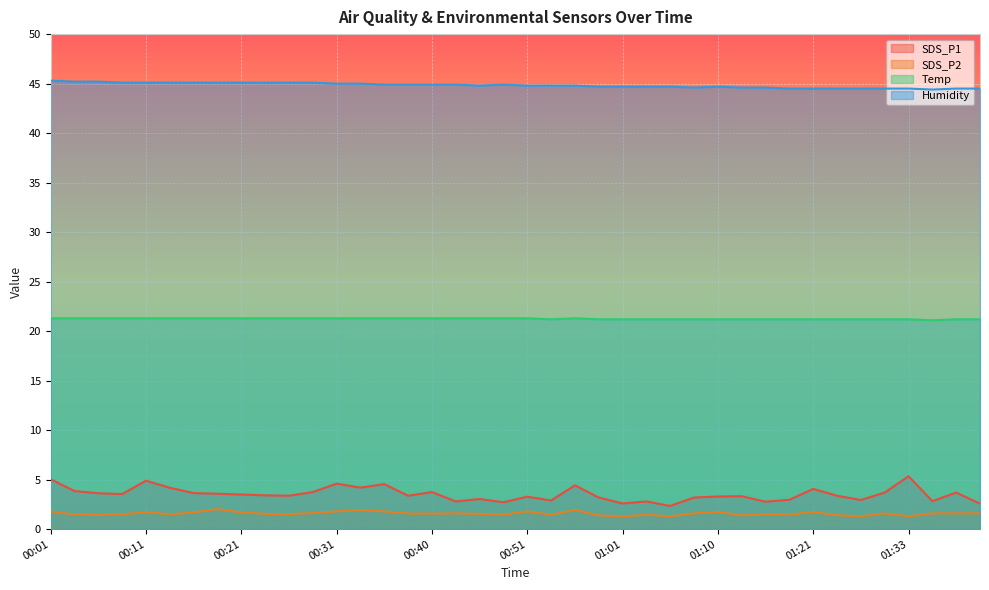

Where is SDS_P2 nearest to the value 1?

01:01